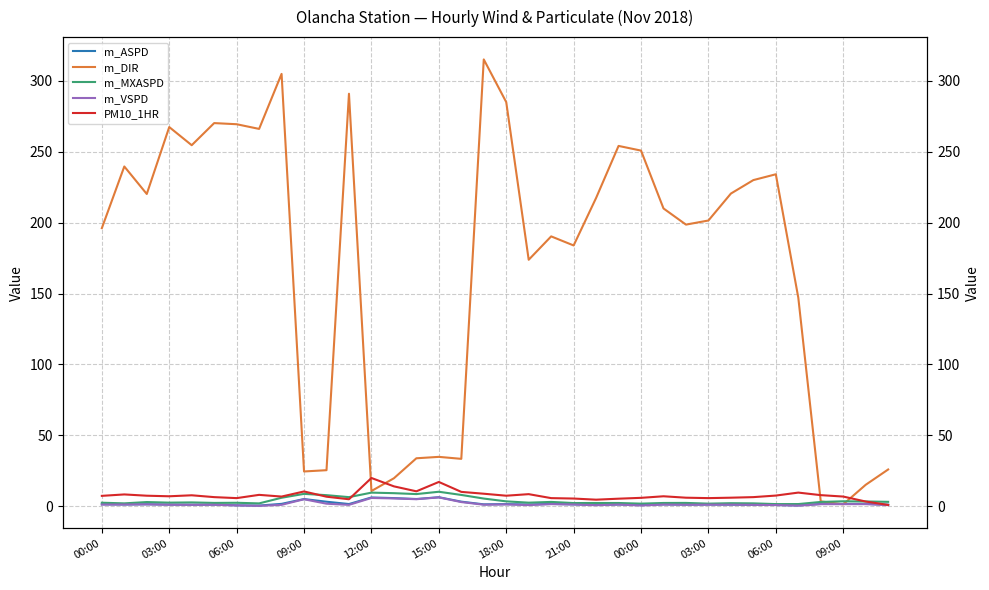

How many data points does each series have?

36